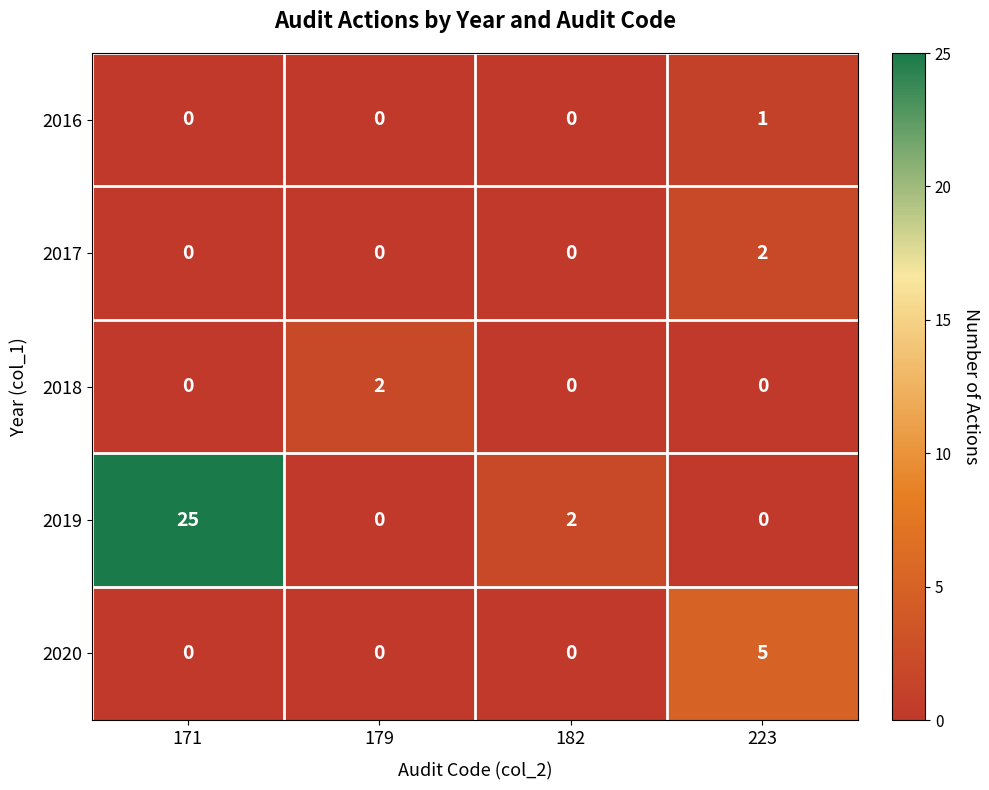

Is the value of 2017 at 182 greater than the value of 2016 at 223?

No